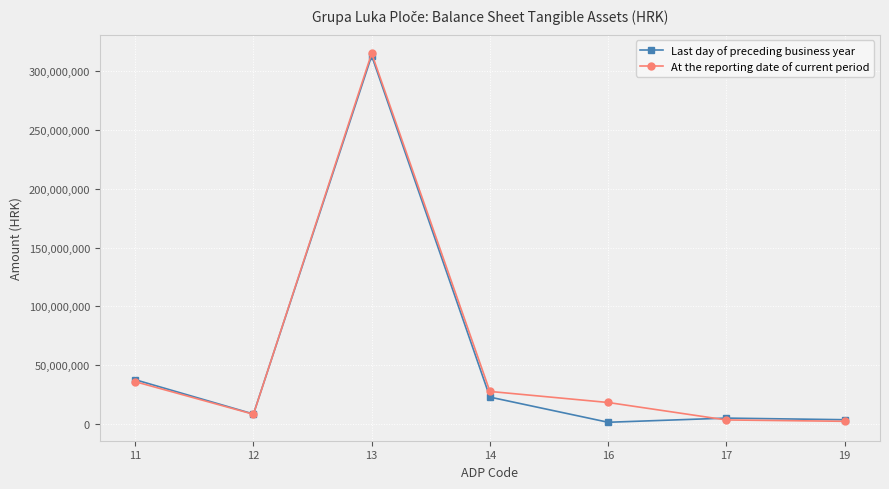

Which category has the highest value across all series?

13